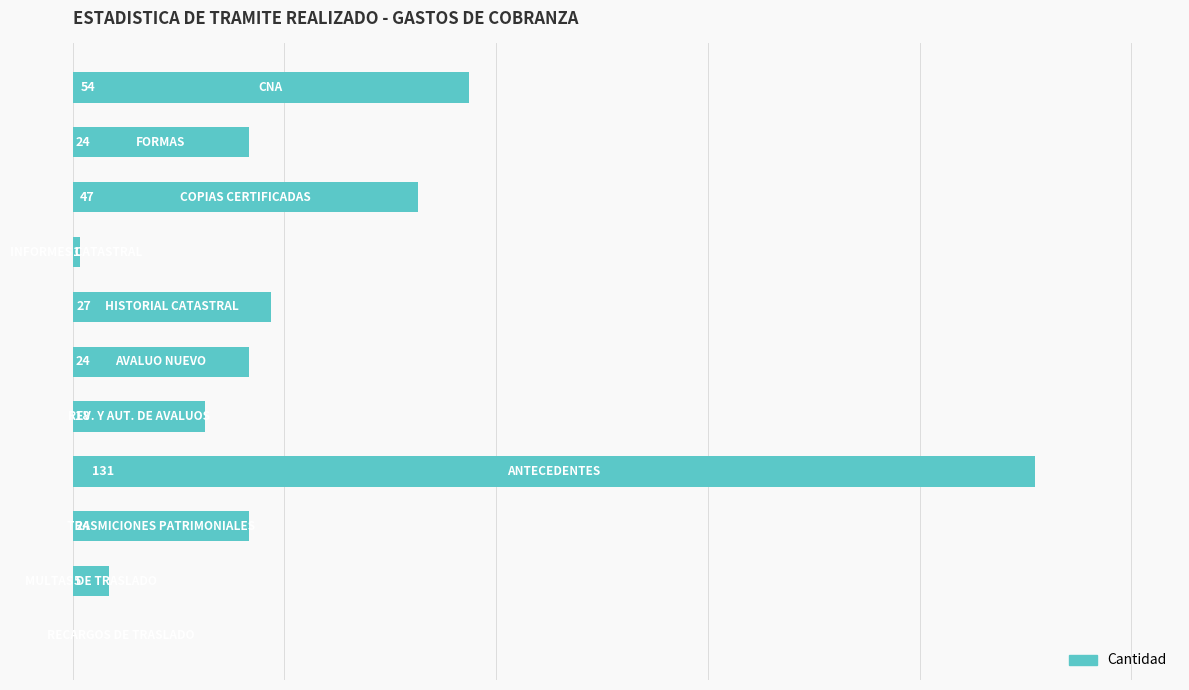

Does the chart contain stacked bars?

No